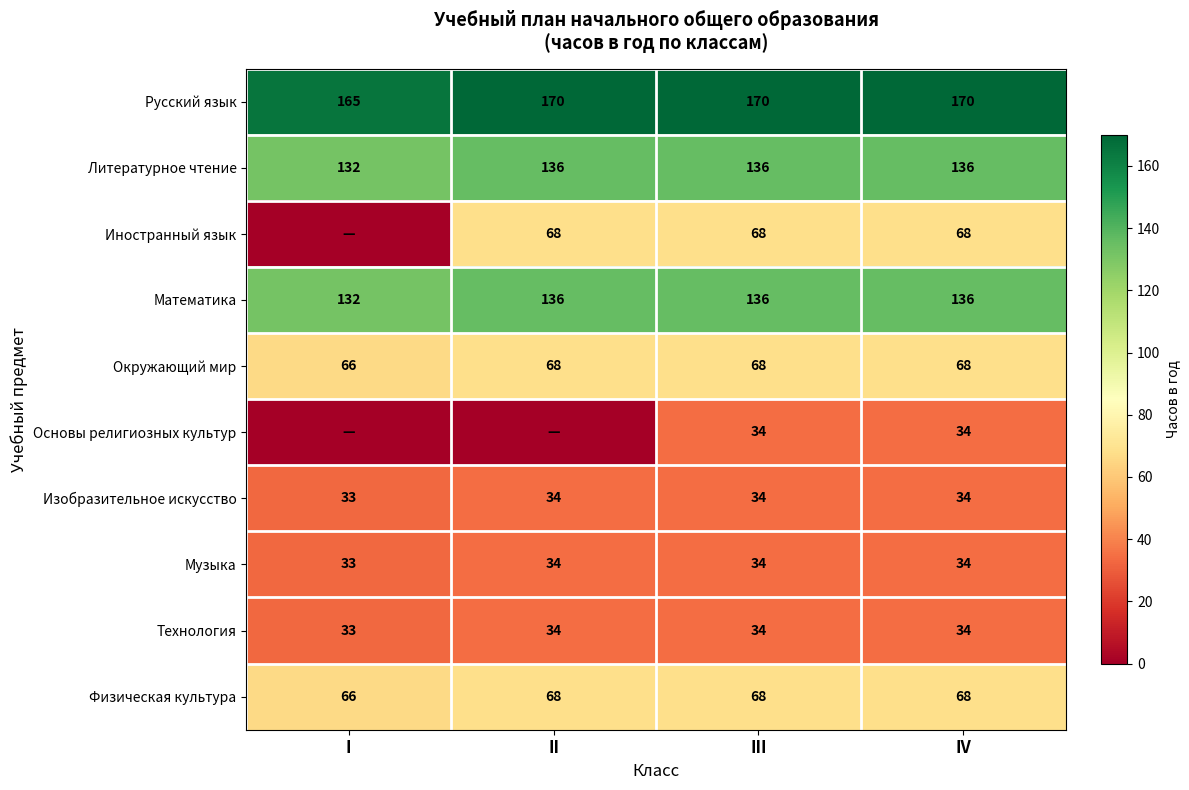

Is it true that Основы религиозных культур equals 34 at III?

True